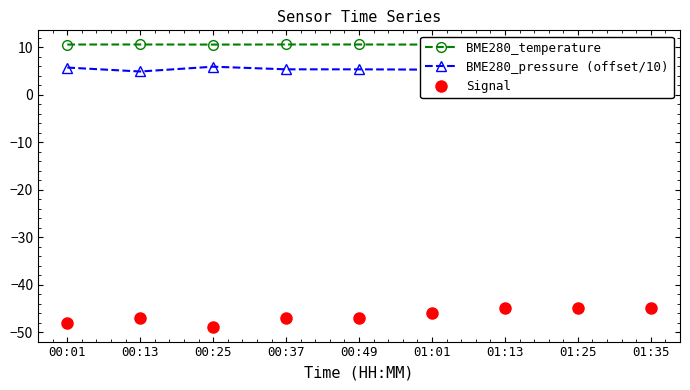

Which category has the lowest value in the BME280_temperature series?

01:25